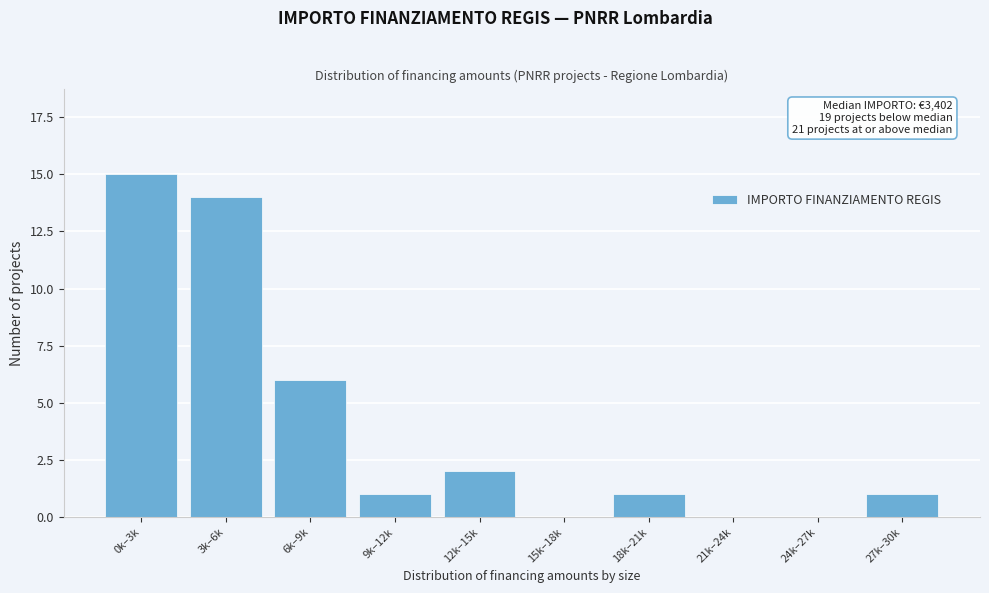

Reading right to left, list all the values displayed in this chart.

27k–30k=1	24k–27k=0	21k–24k=0	18k–21k=1	15k–18k=0	12k–15k=2	9k–12k=1	6k–9k=6	3k–6k=14	0k–3k=15